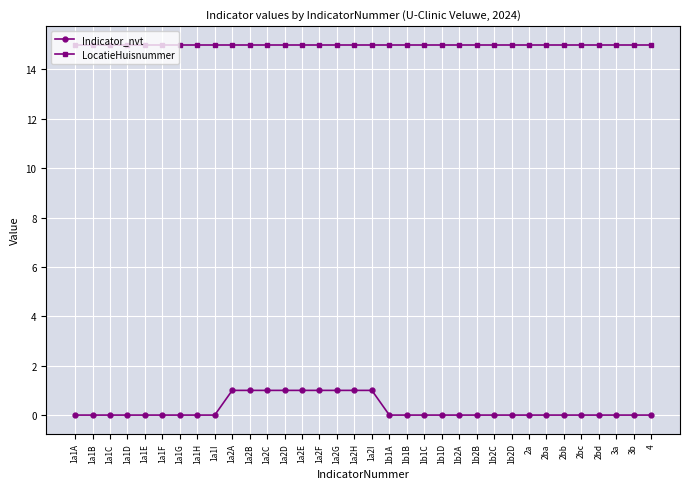

What is the maximum value for LocatieHuisnummer?

15